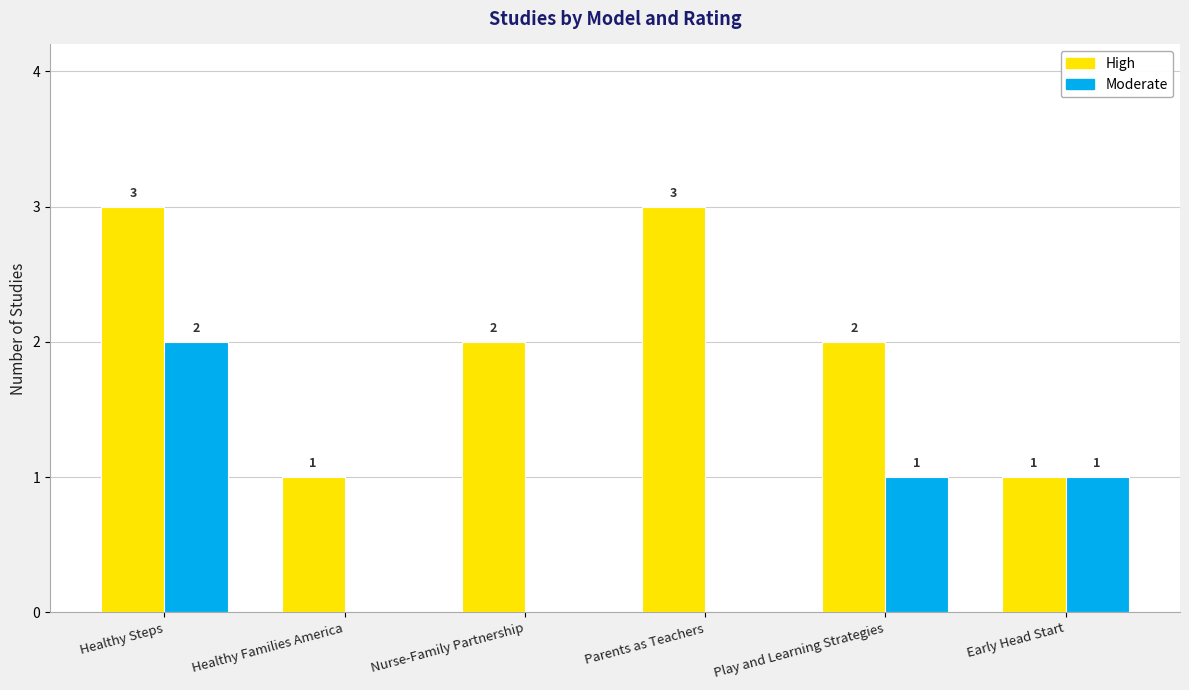

Reading right to left, extract all data points from this chart.

High: Early Head Start=1	Play and Learning Strategies=2	Parents as Teachers=3	Nurse-Family Partnership=2	Healthy Families America=1	Healthy Steps=3
Moderate: Early Head Start=1	Play and Learning Strategies=1	Parents as Teachers=0	Nurse-Family Partnership=0	Healthy Families America=0	Healthy Steps=2